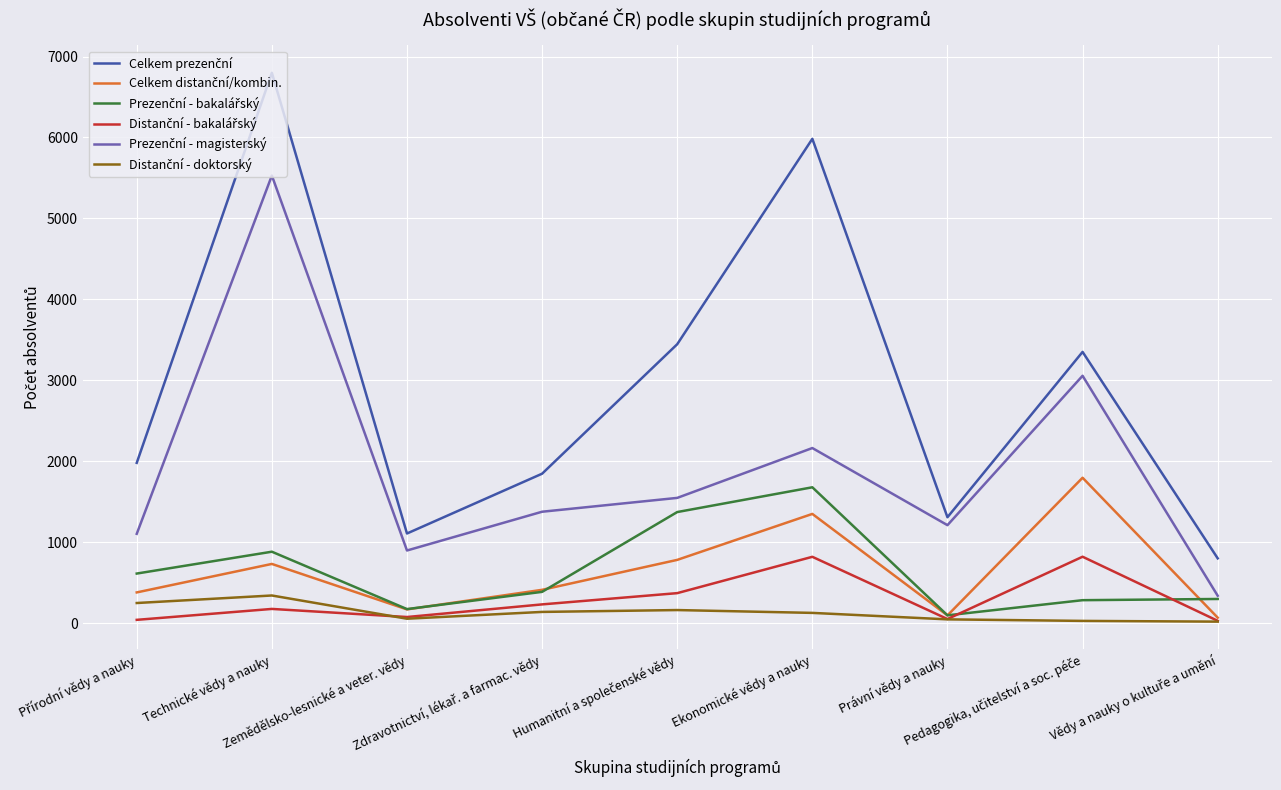

True or false: Celkem distanční/kombin. has more than 1 points higher than both neighbors.

True